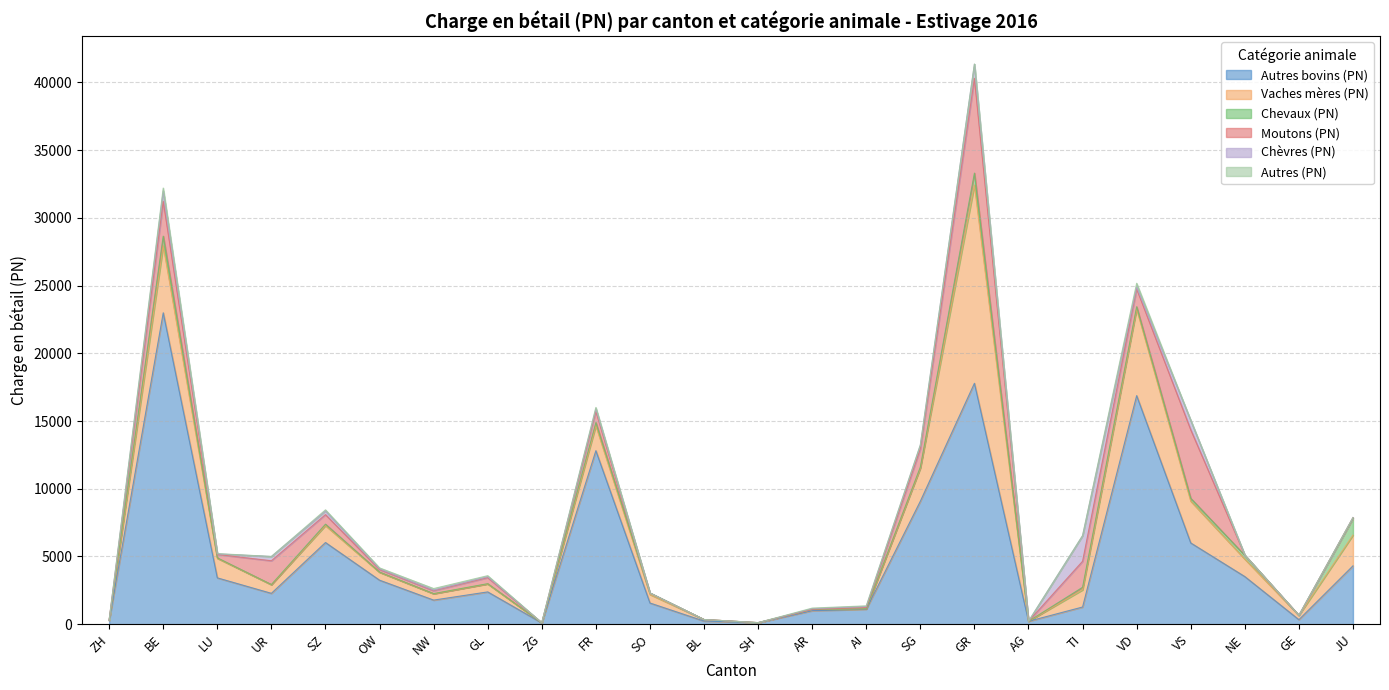

What are all the series names shown in the legend?

Autres bovins (PN), Vaches mères (PN), Chevaux (PN), Moutons (PN), Chèvres (PN), Autres (PN)